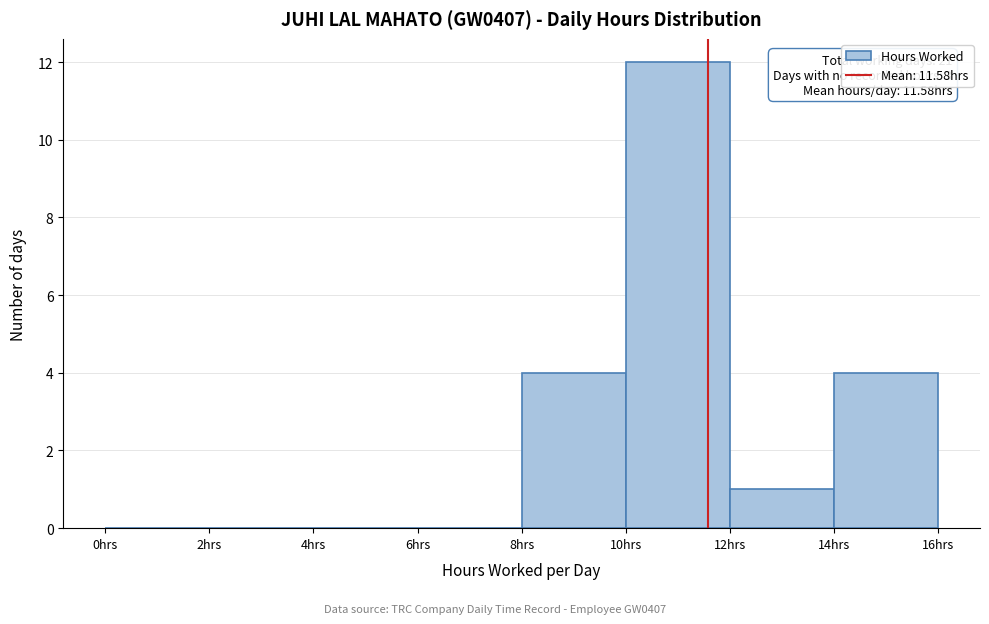

Over which range of the x-axis is the bar tallest?

10 to 12